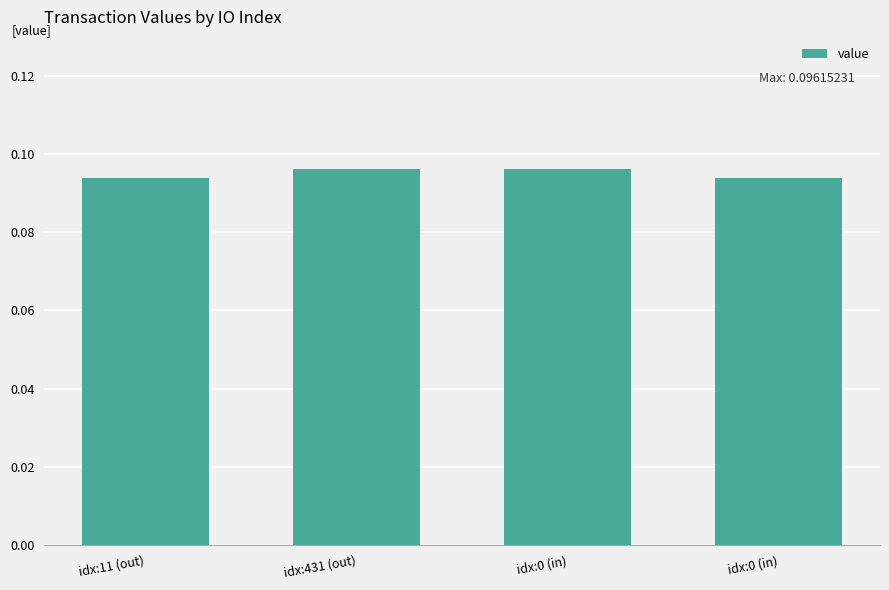

What is the sum of the values at idx:0 (in) and idx:0 (in)?

0.2